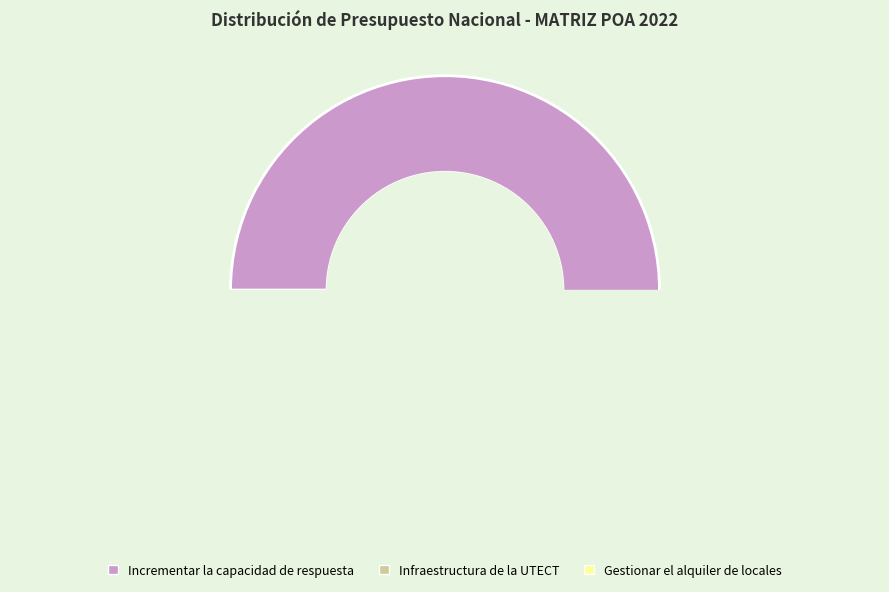

Count the number of slices in the pie.

3